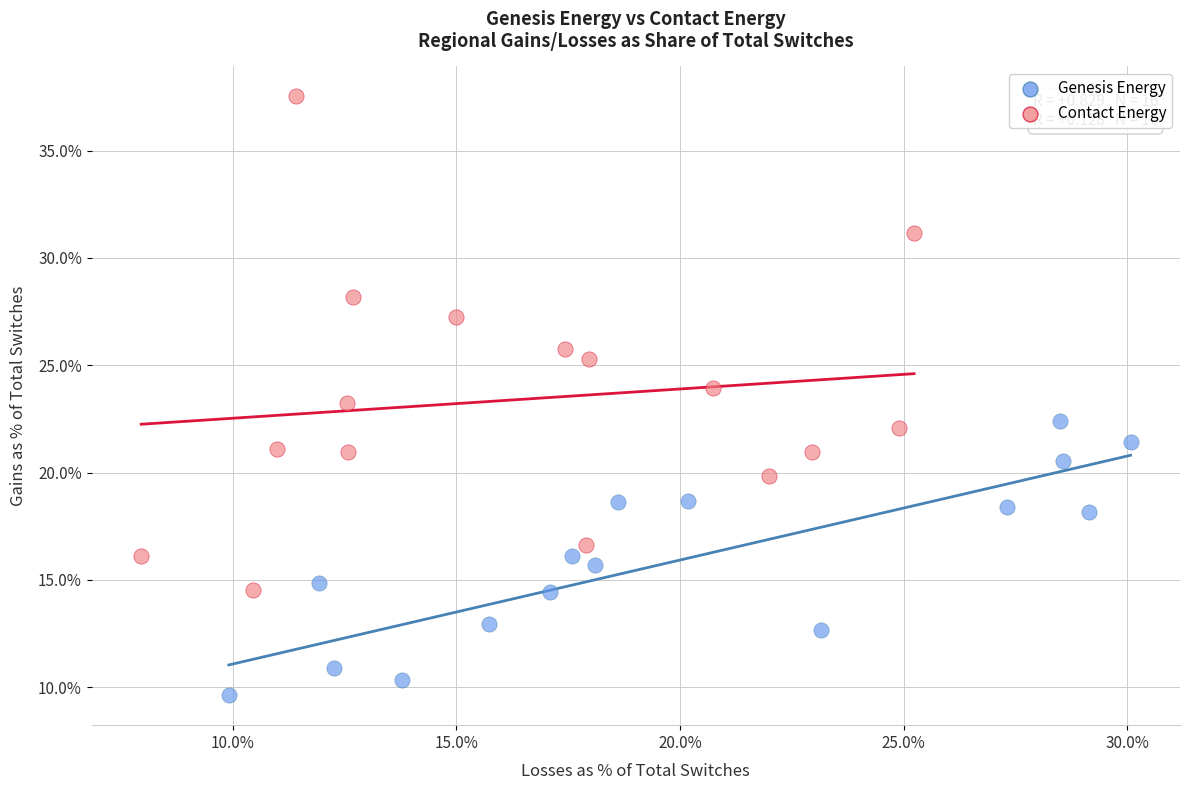

Which series reaches the maximum Y coordinate?

Contact Energy